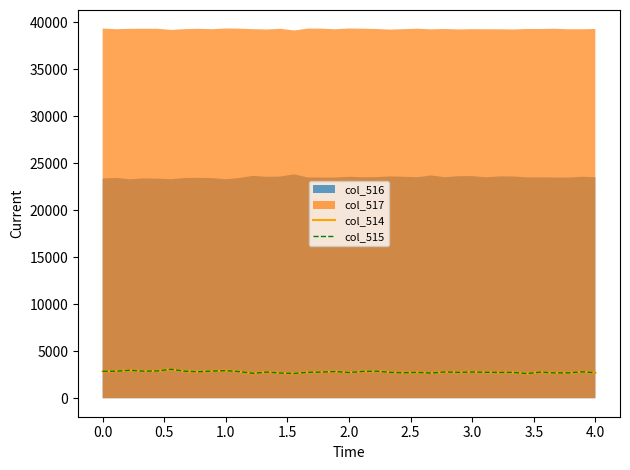

What is the average value of the col_515 series?

2792